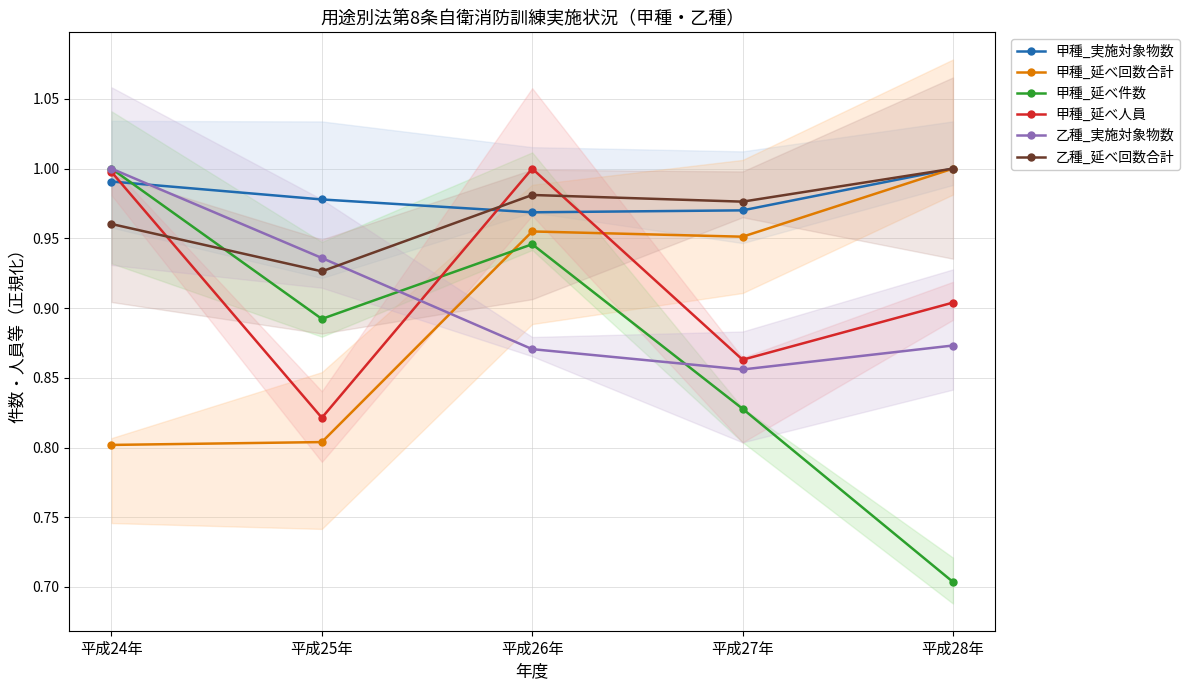

Which series has the largest range (max minus min)?

甲種_延べ件数